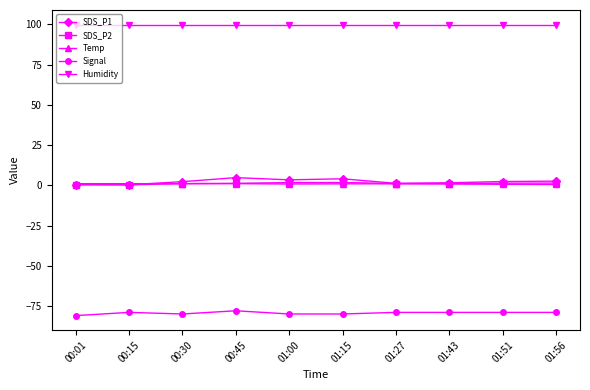

What position from the right is 00:15?

9